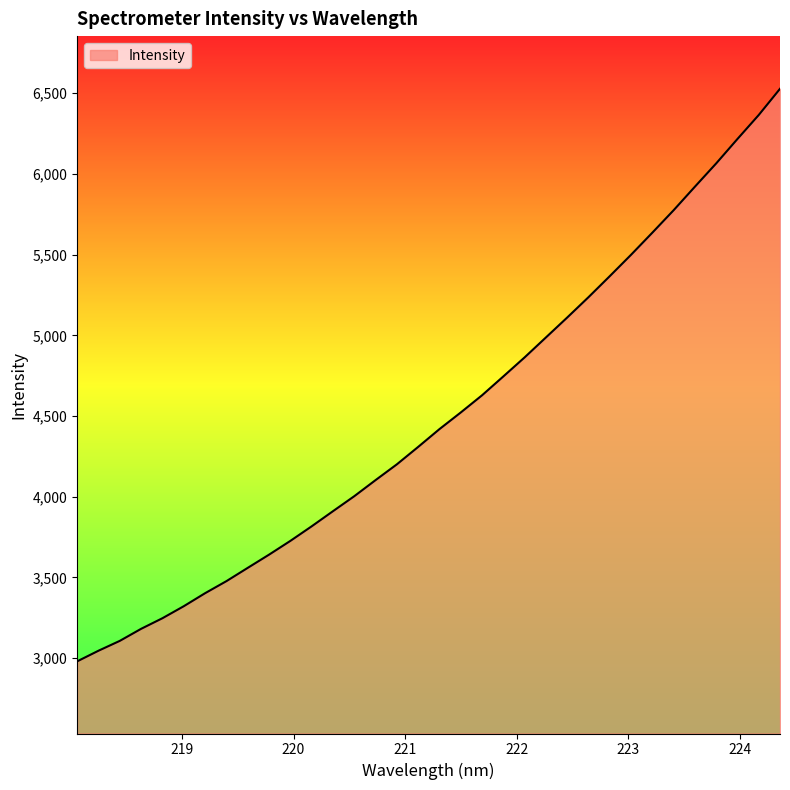

Reading left to right, list all the values displayed in this chart.

2980.1	3046.0	3107.0	3181.7	3247.4	3321.8	3402.4	3477.1	3559.4	3641.2	3726.5	3816.8	3910.5	4003.5	4103.2	4201.0	4309.0	4419.2	4522.3	4628.8	4745.8	4863.8	4987.3	5110.7	5236.8	5367.1	5499.6	5636.5	5775.6	5921.3	6065.6	6216.9	6365.5	6527.9